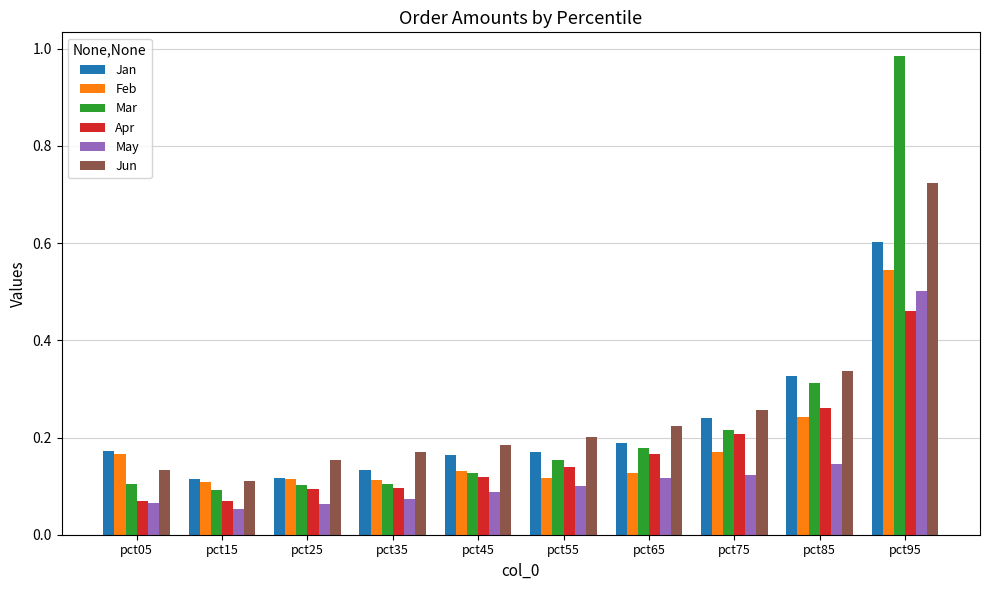

What are all the series names shown in the legend?

Jan, Feb, Mar, Apr, May, Jun